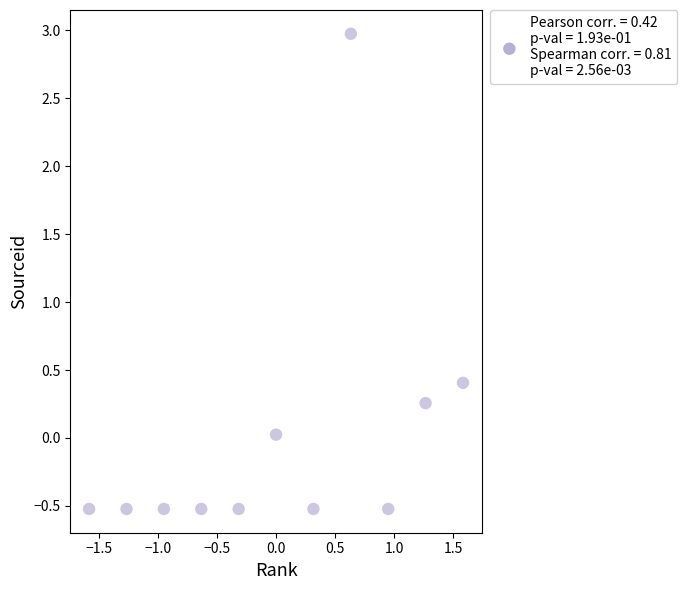

What Y value in the scatter plot is closest to 1?

0.4